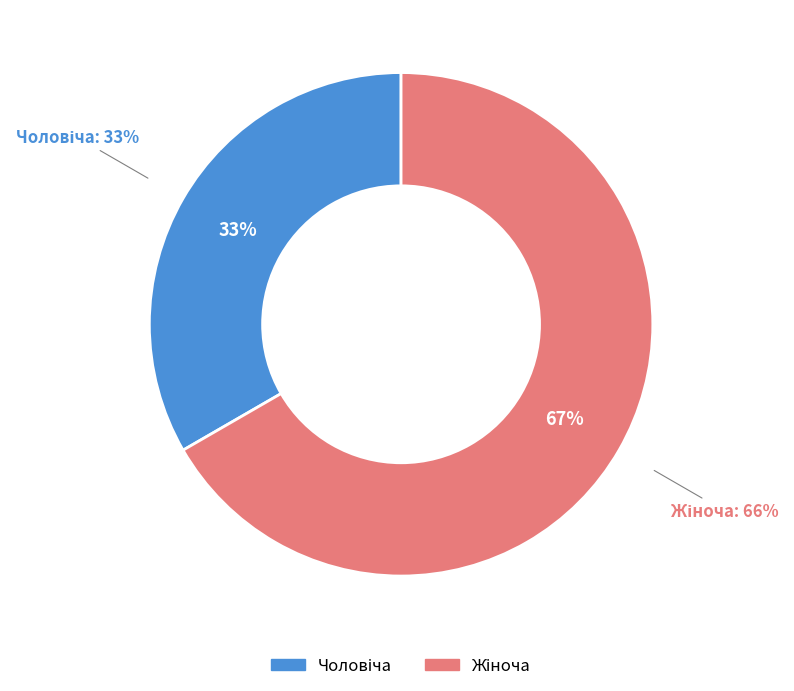

How many slices are in this pie chart?

2